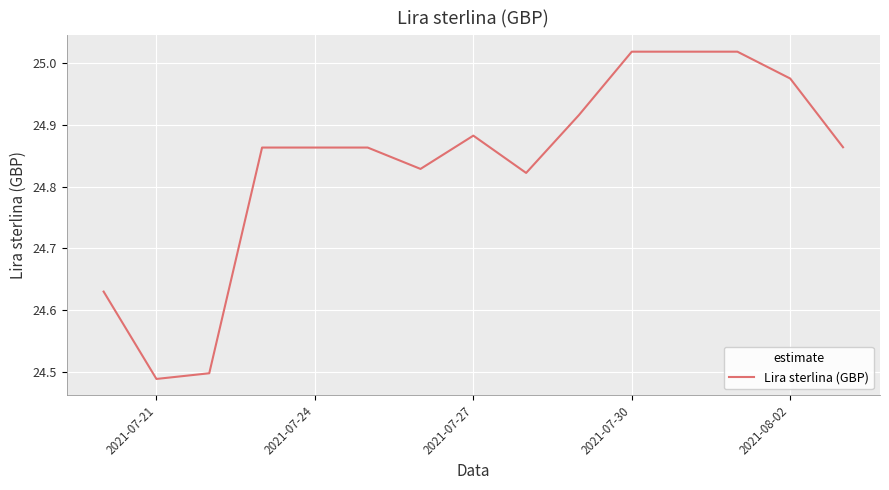

Does the chart have visible grid lines?

Yes